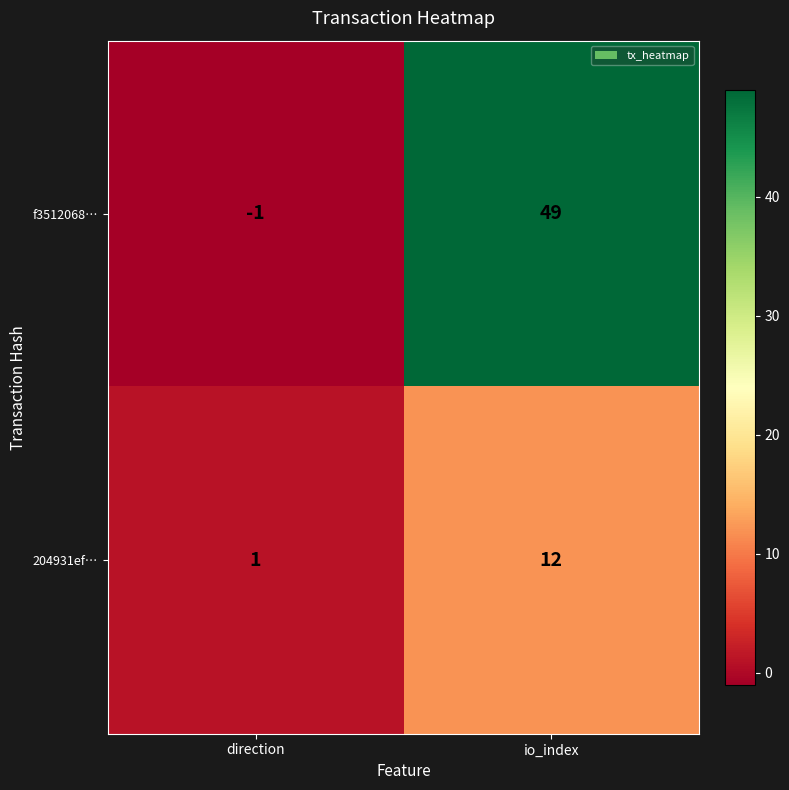

What is the difference between the f3512068… values at direction and io_index?

50